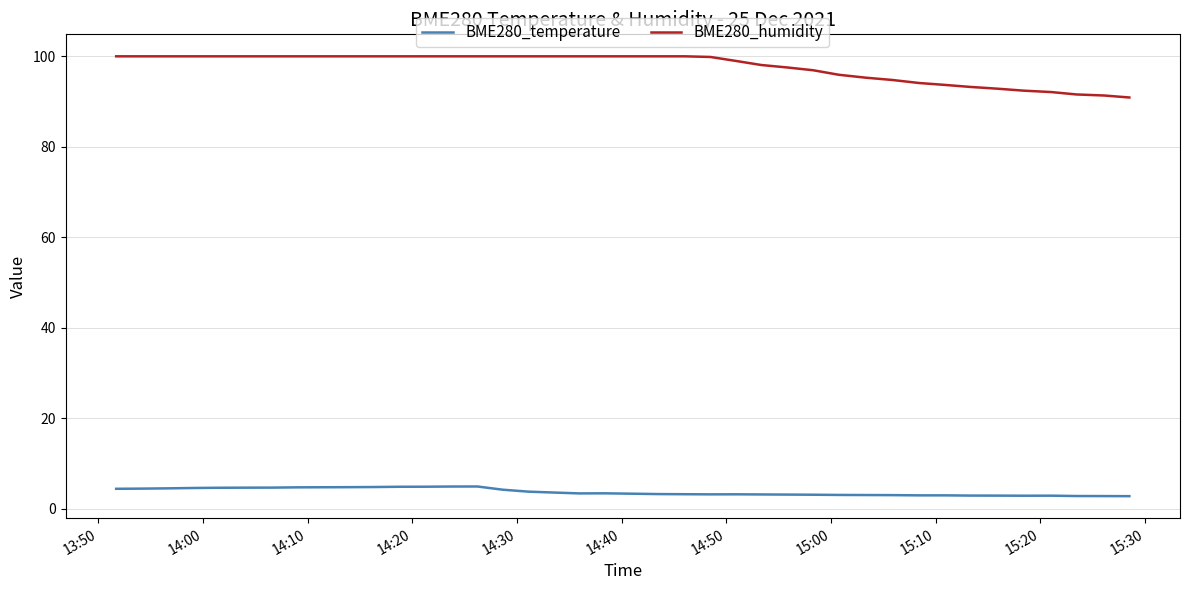

True or false: BME280_temperature and BME280_humidity cross at least once.

False